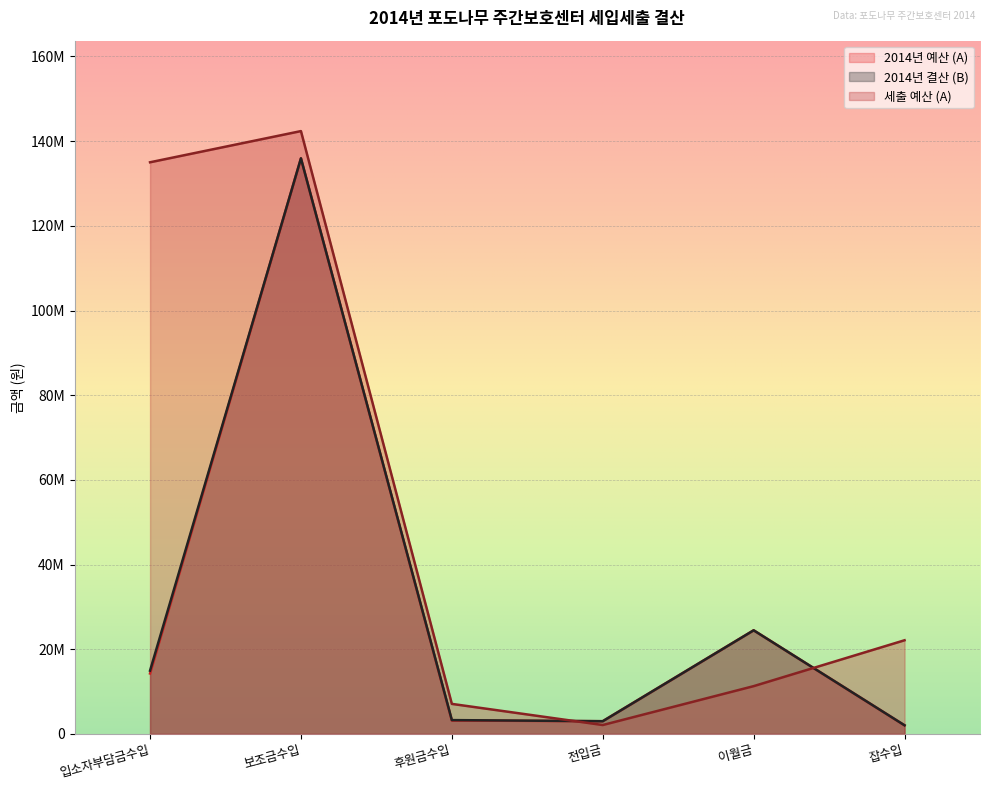

What position from the left is 이월금?

5